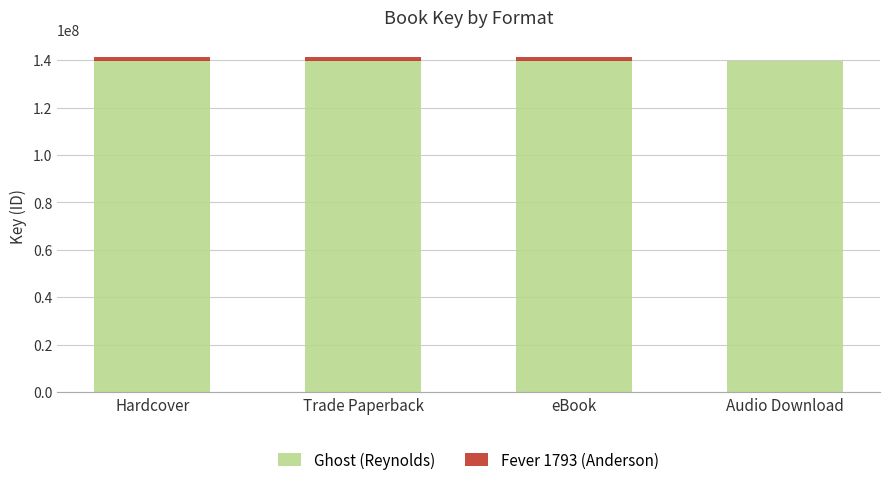

The Ghost (Reynolds) series shows 139631199 at Trade Paperback. True or false?

True